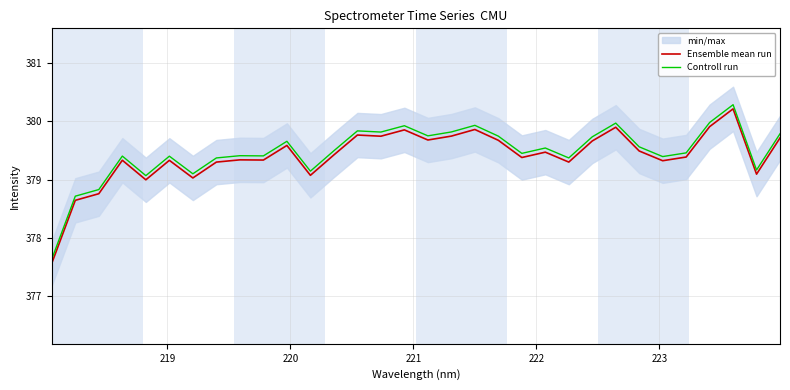

True or false: Controll run and Ensemble mean run cross at least once.

False